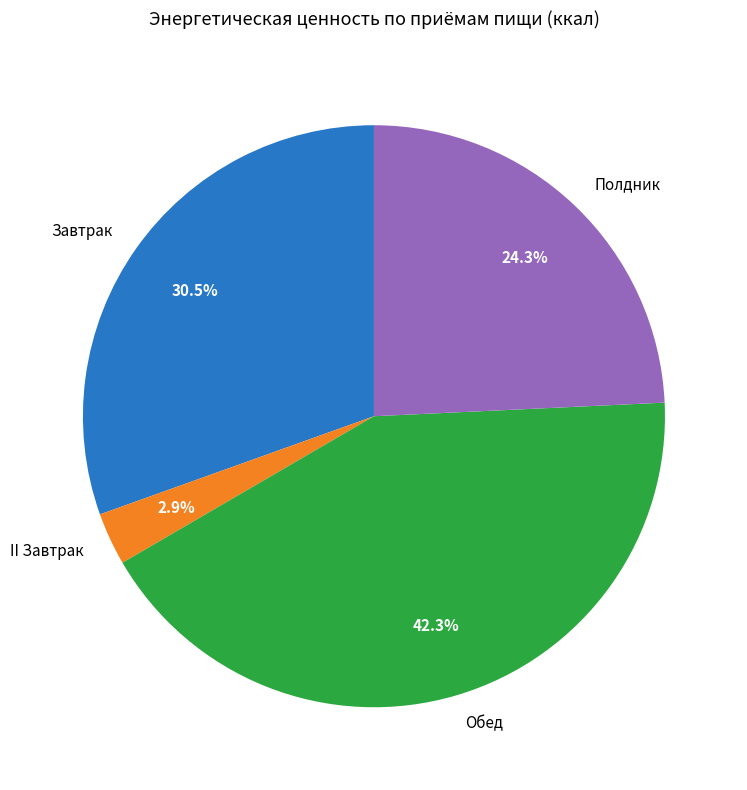

To the nearest percent, what is the difference between the Обед and Полдник slice percentages?

18%